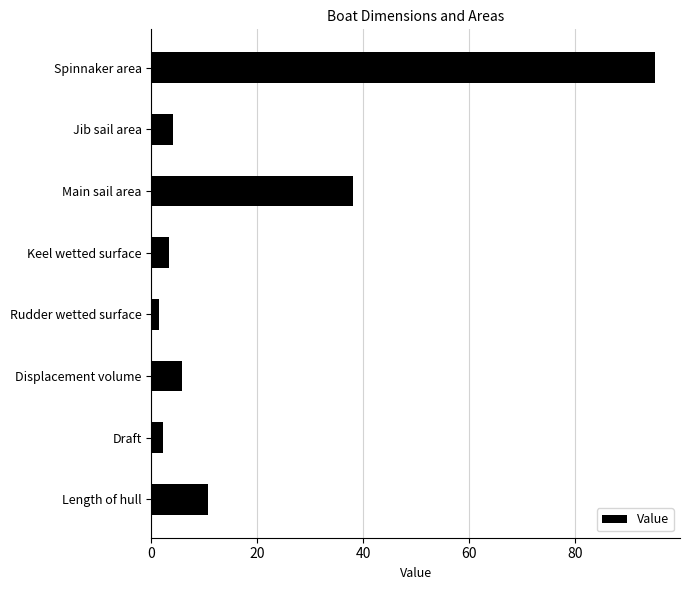

Between Length of hull and Draft, which is larger?

Length of hull